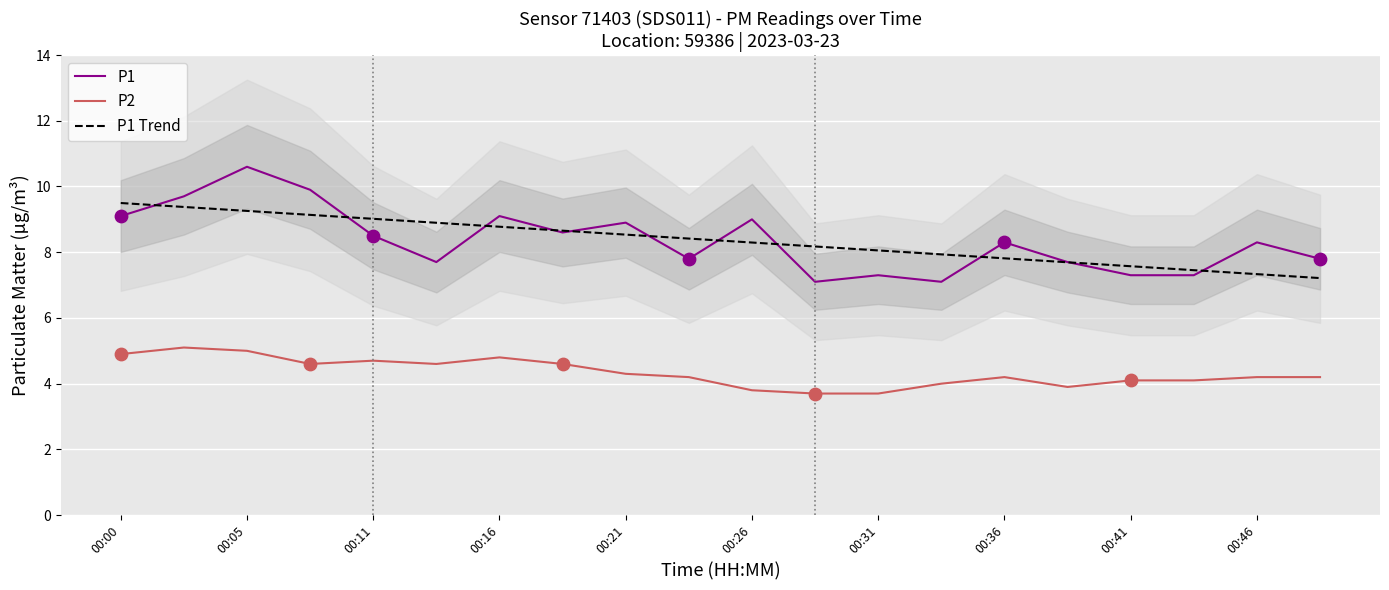

Which series has the largest total across all categories?

P1 Trend